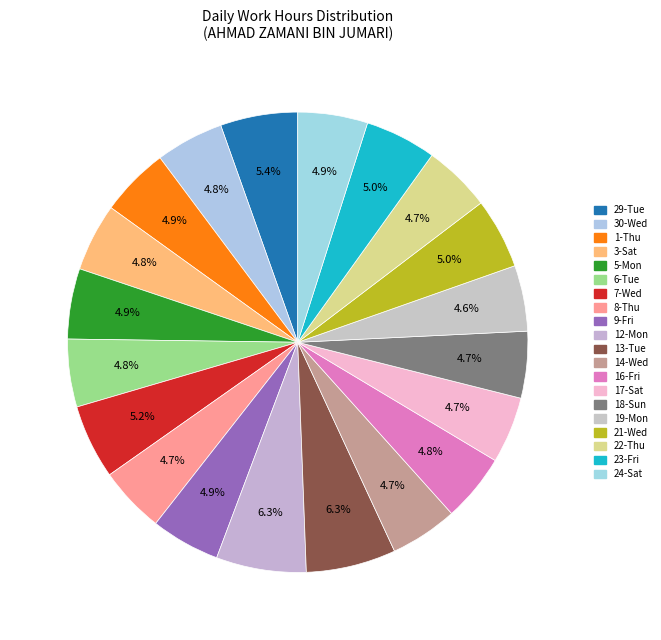

Count the number of slices in the pie.

20